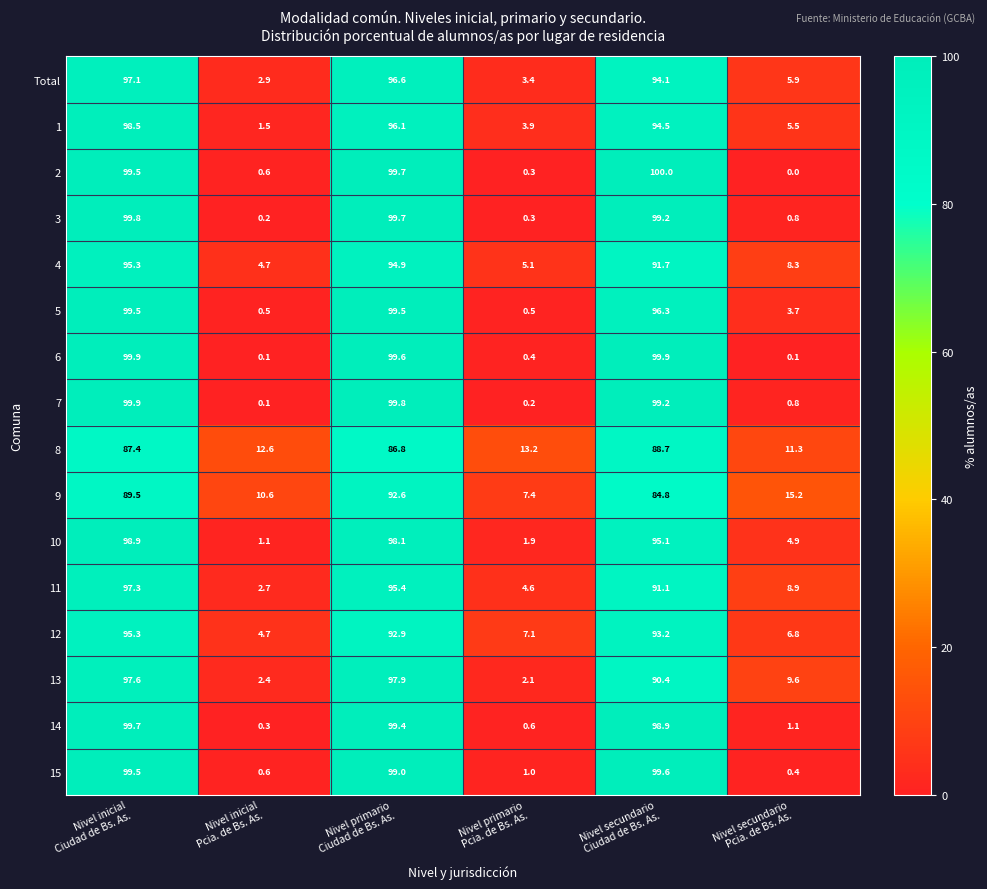

At how many categories does at least one series exceed 68?

3